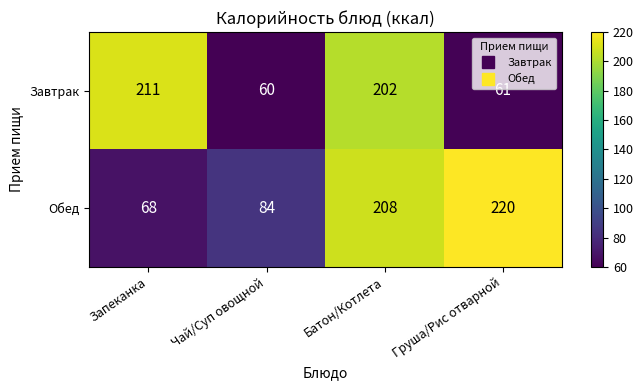

Which series has the largest range (max minus min)?

Обед